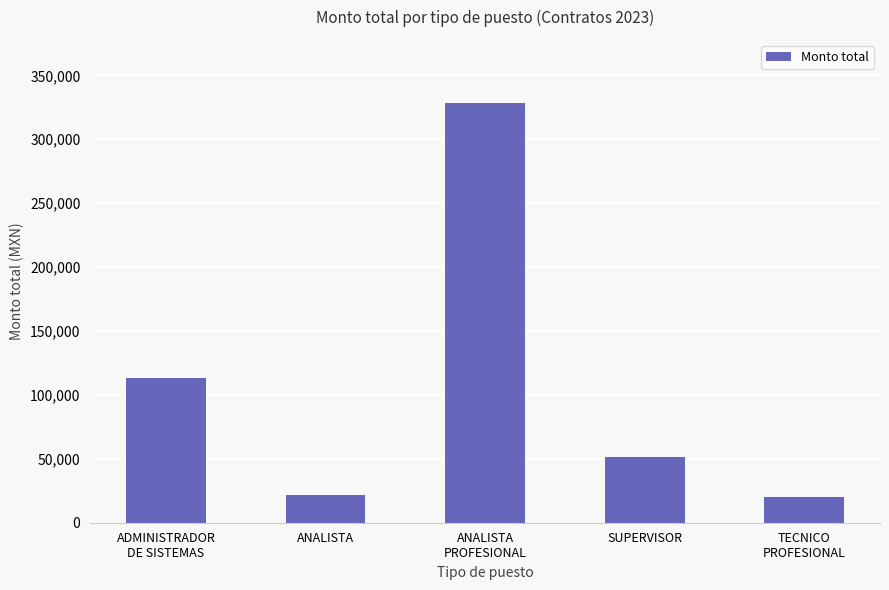

At which category does the chart reach its peak across all series?

ANALISTA
PROFESIONAL